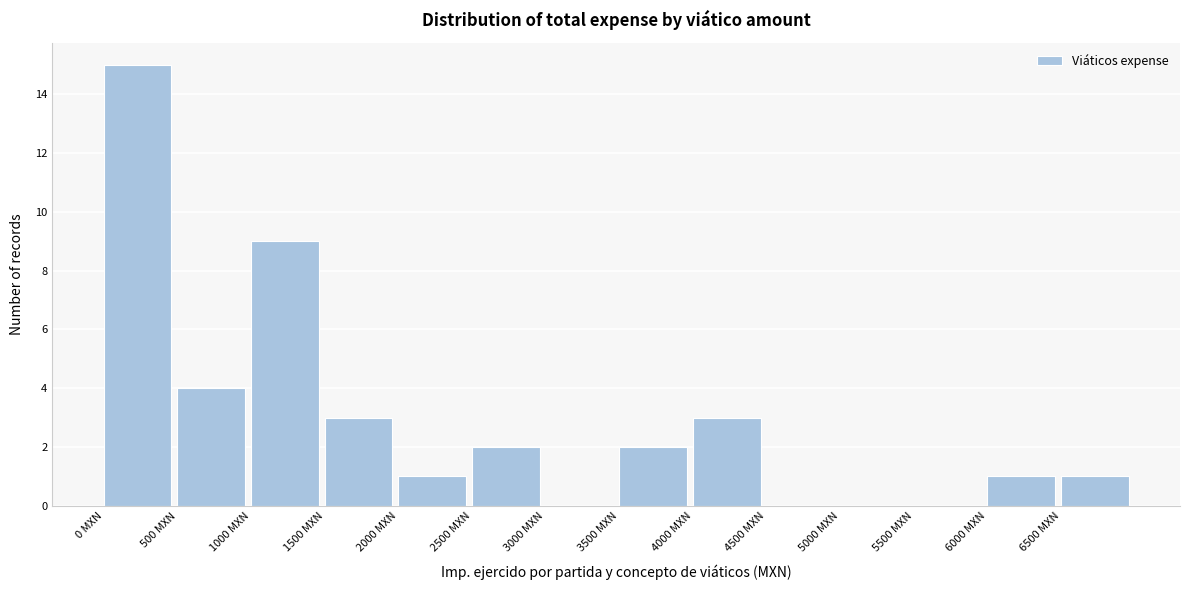

Reading left to right, list every bar in this chart as the range it spans on the x-axis followed by its height. The values are not printed on the chart, so give them approximately, as read against the axis.

0 to 500: 15
500 to 1000: 4
1000 to 1500: 9
1500 to 2000: 3
2000 to 2500: 1
2500 to 3000: 2
3000 to 3500: 0
3500 to 4000: 2
4000 to 4500: 3
4500 to 5000: 0
5000 to 5500: 0
5500 to 6000: 0
6000 to 6500: 1
6500 to 7000: 1